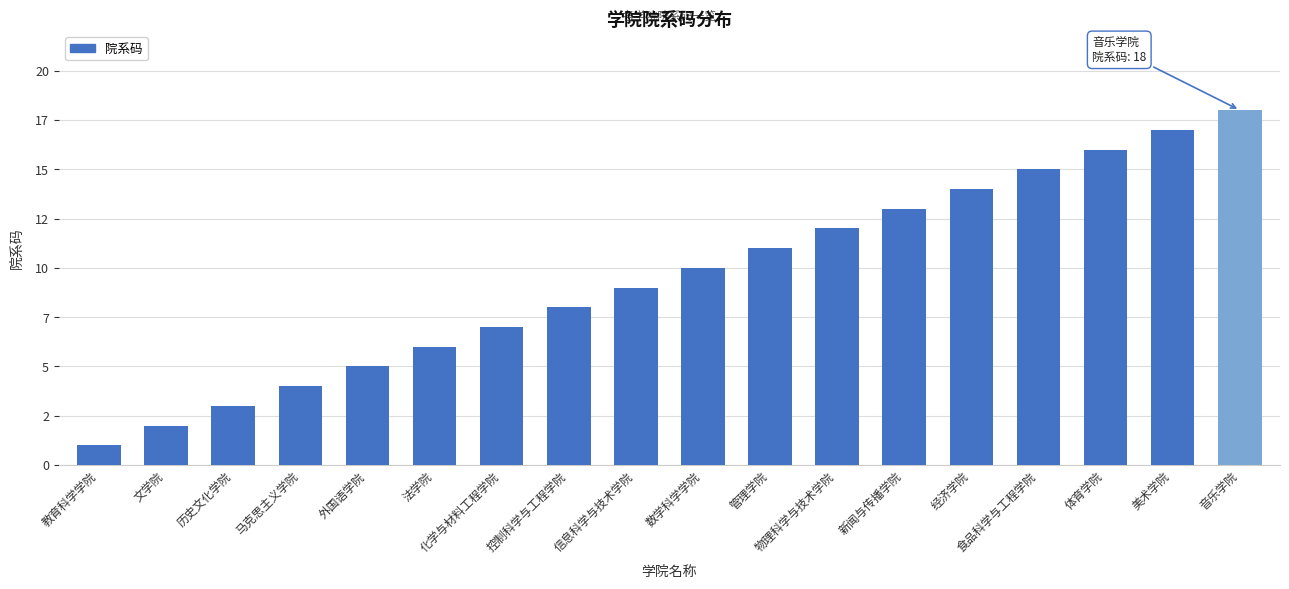

What value does the data have at 食品科学与工程学院, to the nearest 5?

15